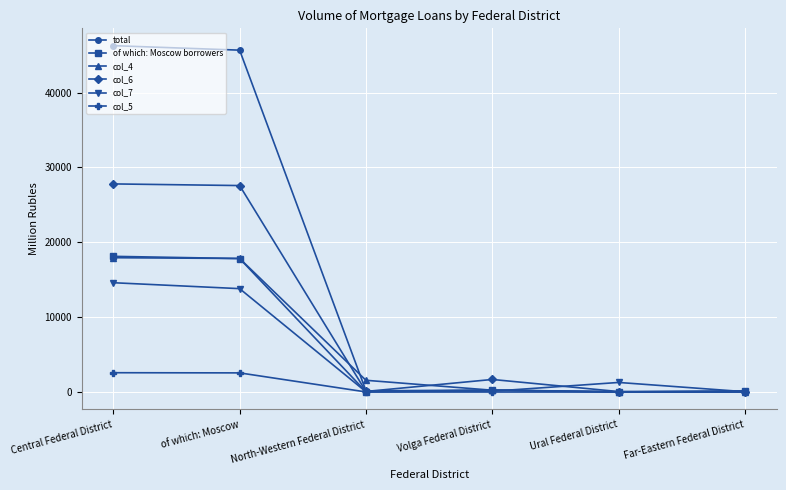

What is the average value of the col_5 series?

862